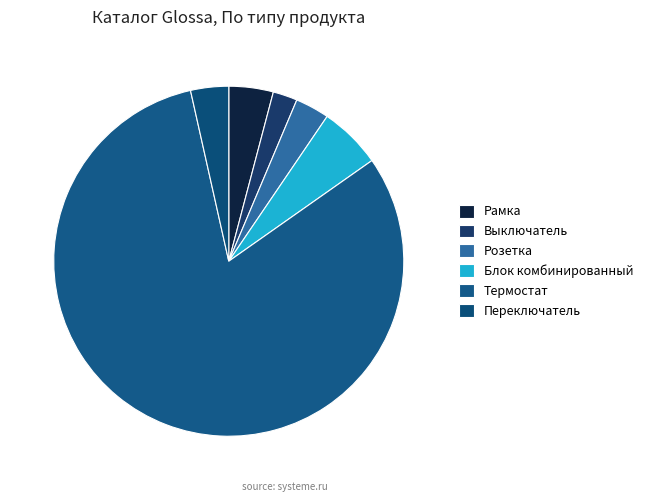

What is the smallest slice in the pie chart?

Выключатель